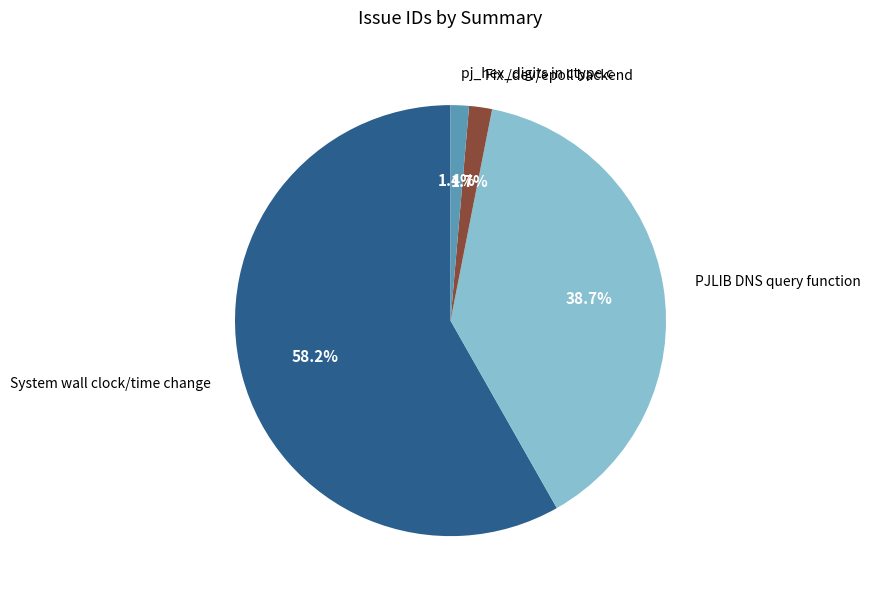

Count the number of slices in the pie.

4